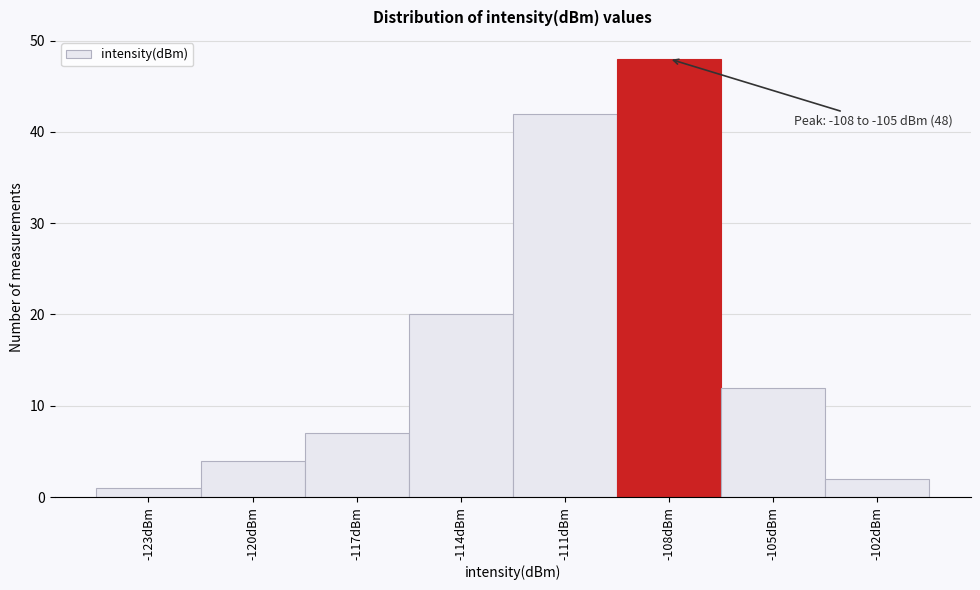

Reading right to left, transcribe all the data shown in this chart.

2	12	48	42	20	7	4	1